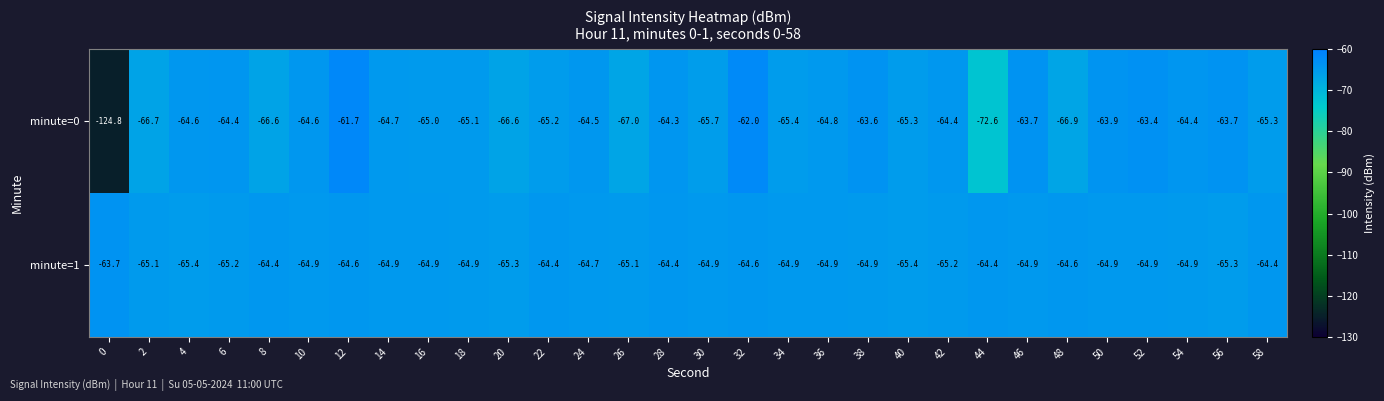

How many data points does each series have?

30